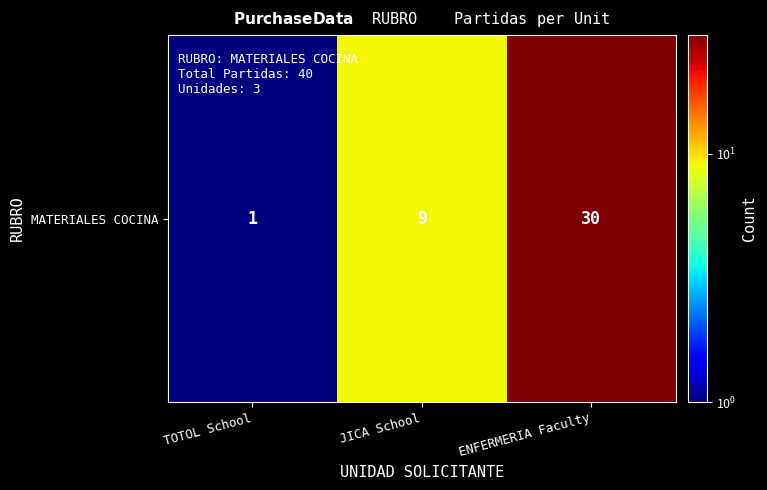

True or false: the data shows 14 at JICA School.

False